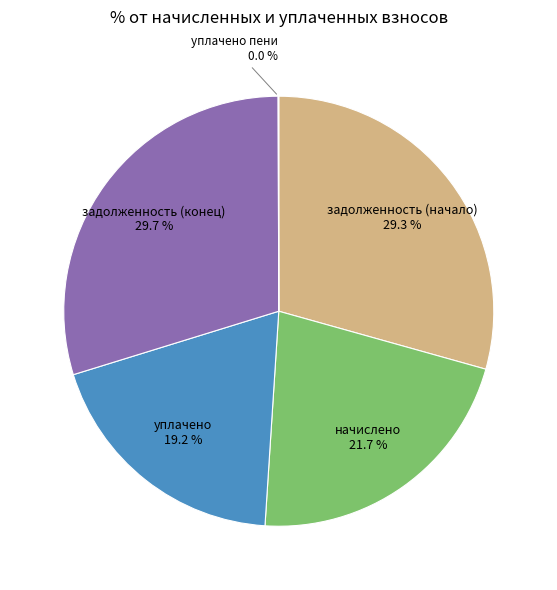

To the nearest percent, what is the average slice percentage?

20%